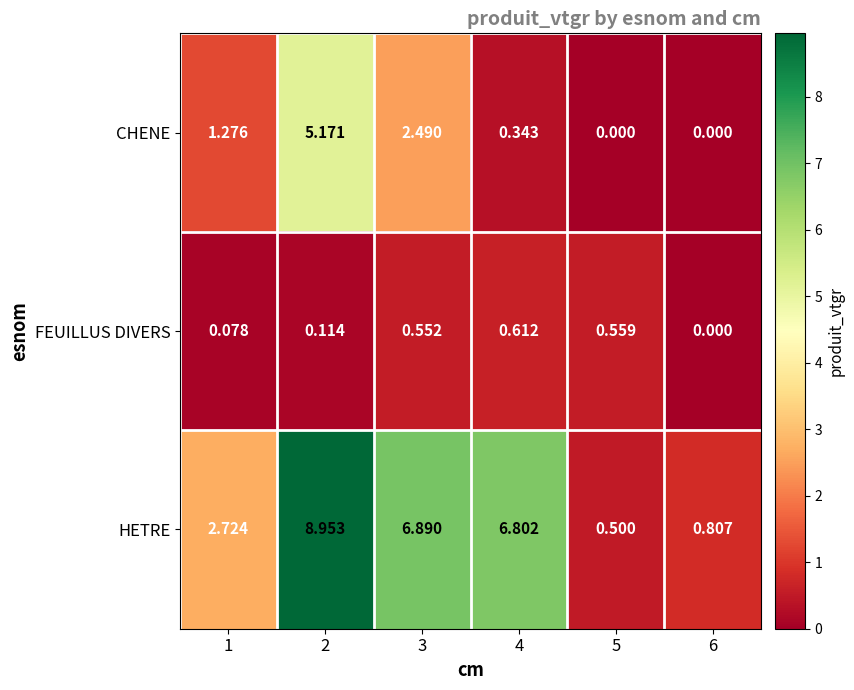

Is the value of CHENE at 5 greater than the value of HETRE at 3?

No